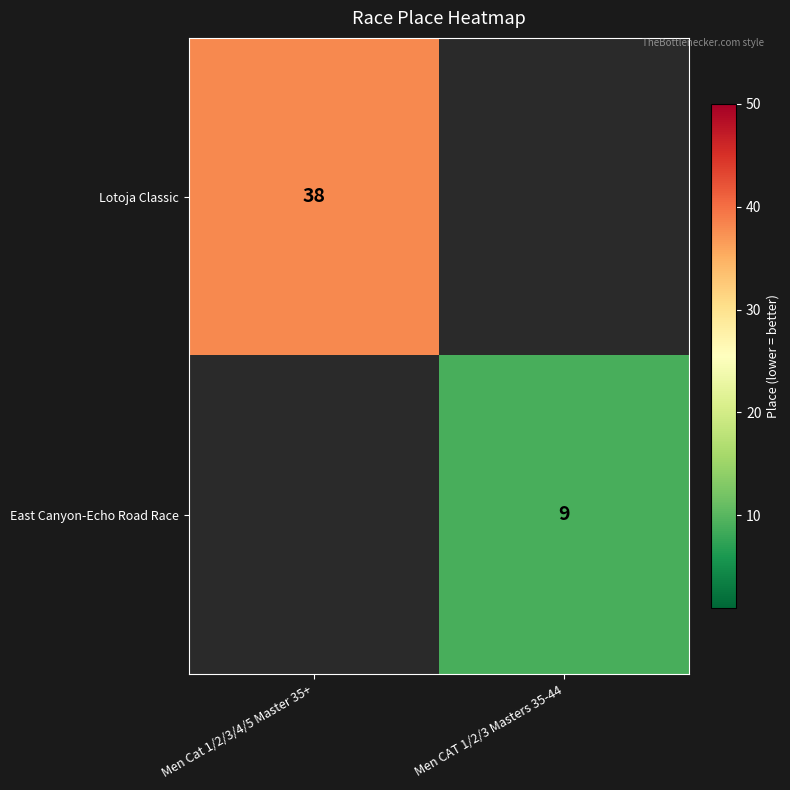

Is it true that Lotoja Classic equals 38 at Men Cat 1/2/3/4/5 Master 35+?

True